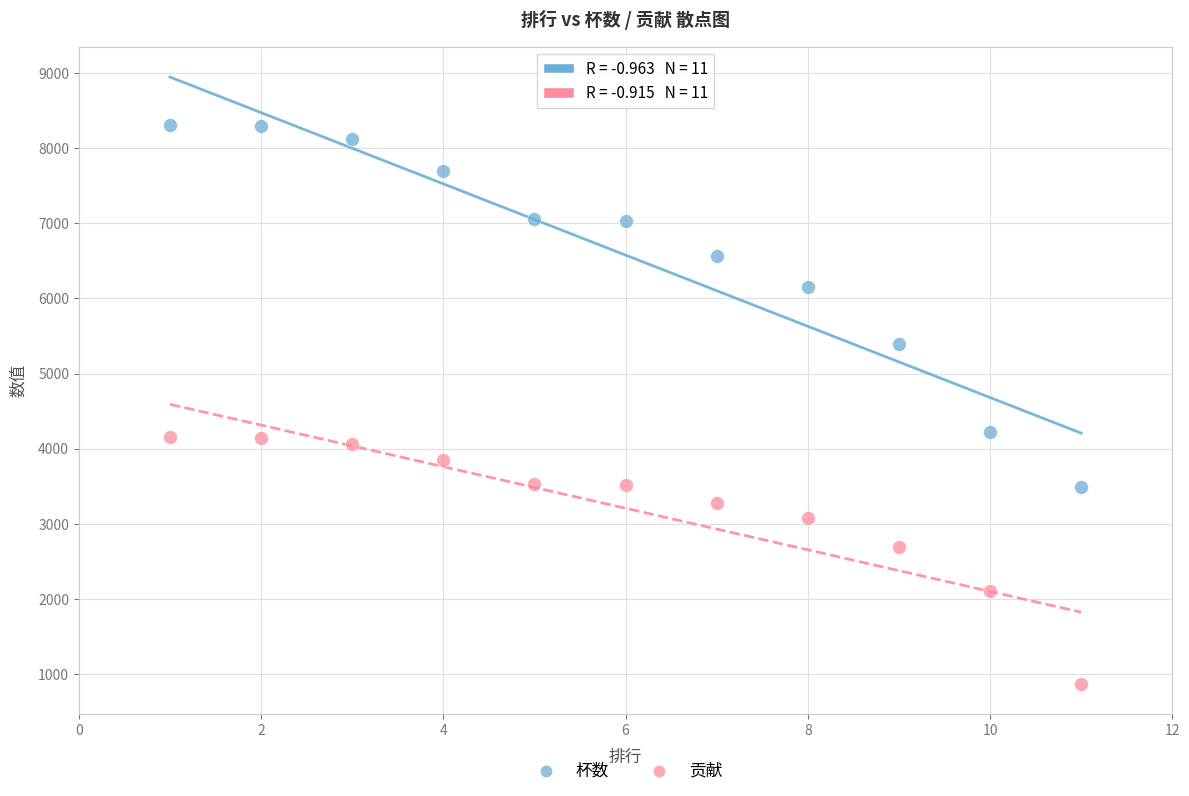

What are all the series names shown in the legend?

杯数, 贡献